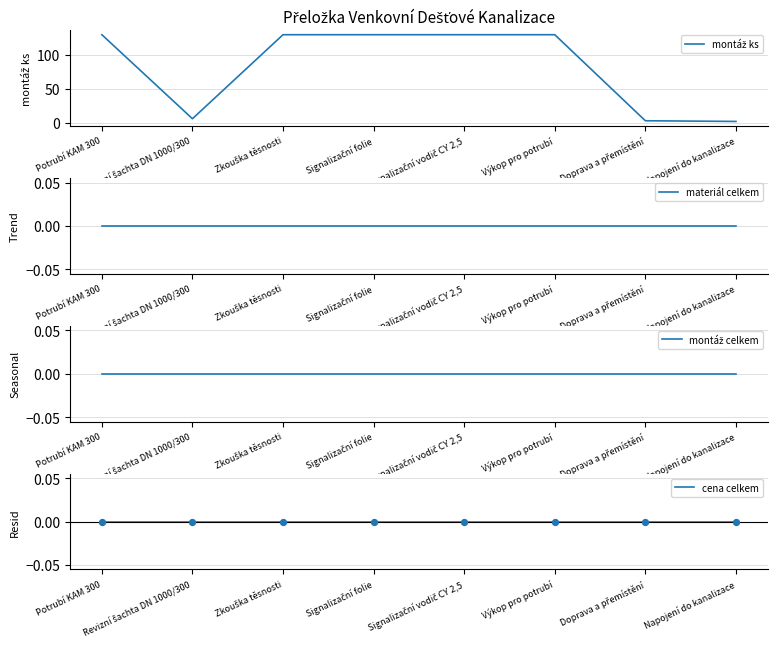

What are all the series names shown in the legend?

montáž ks, materiál celkem, montáž celkem, cena celkem